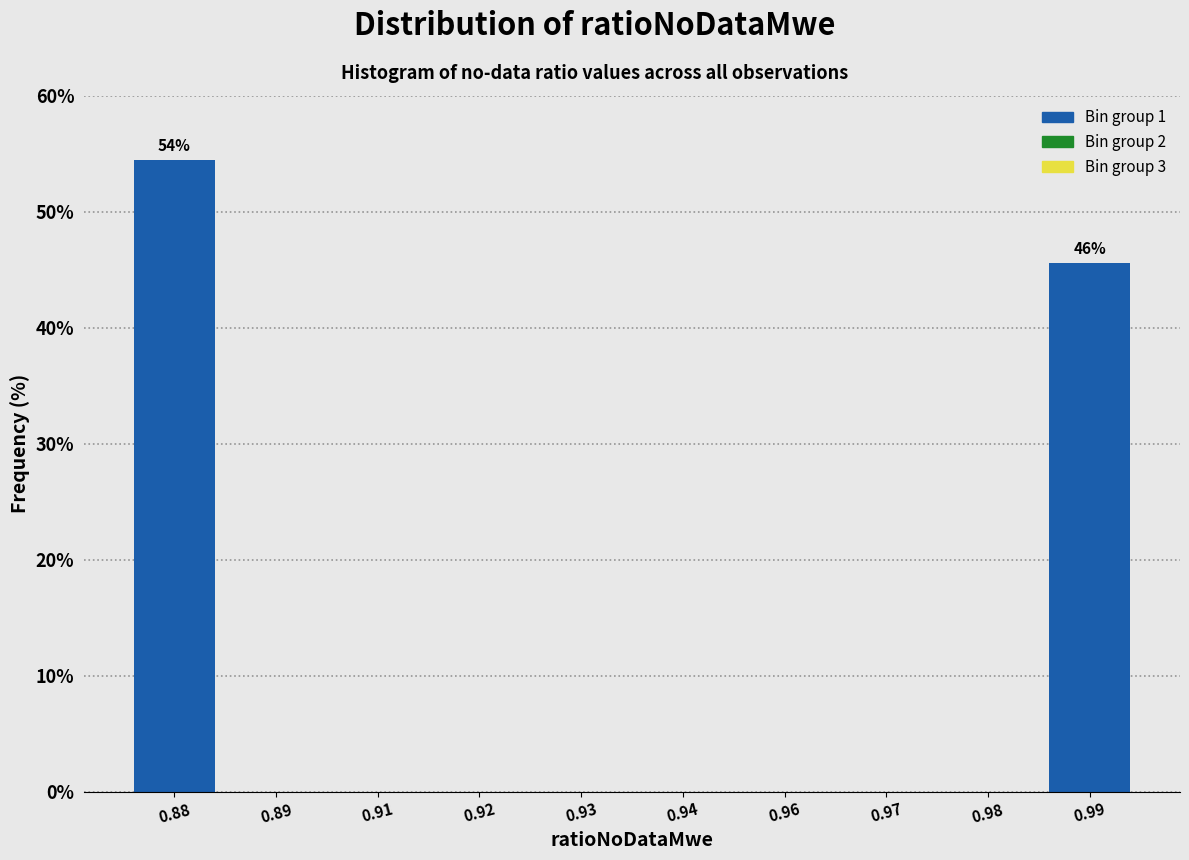

Reading left to right, transcribe all the data shown in this chart.

0.88=54.4	0.89=0.0	0.91=0.0	0.92=0.0	0.93=0.0	0.94=0.0	0.96=0.0	0.97=0.0	0.98=0.0	0.99=45.6